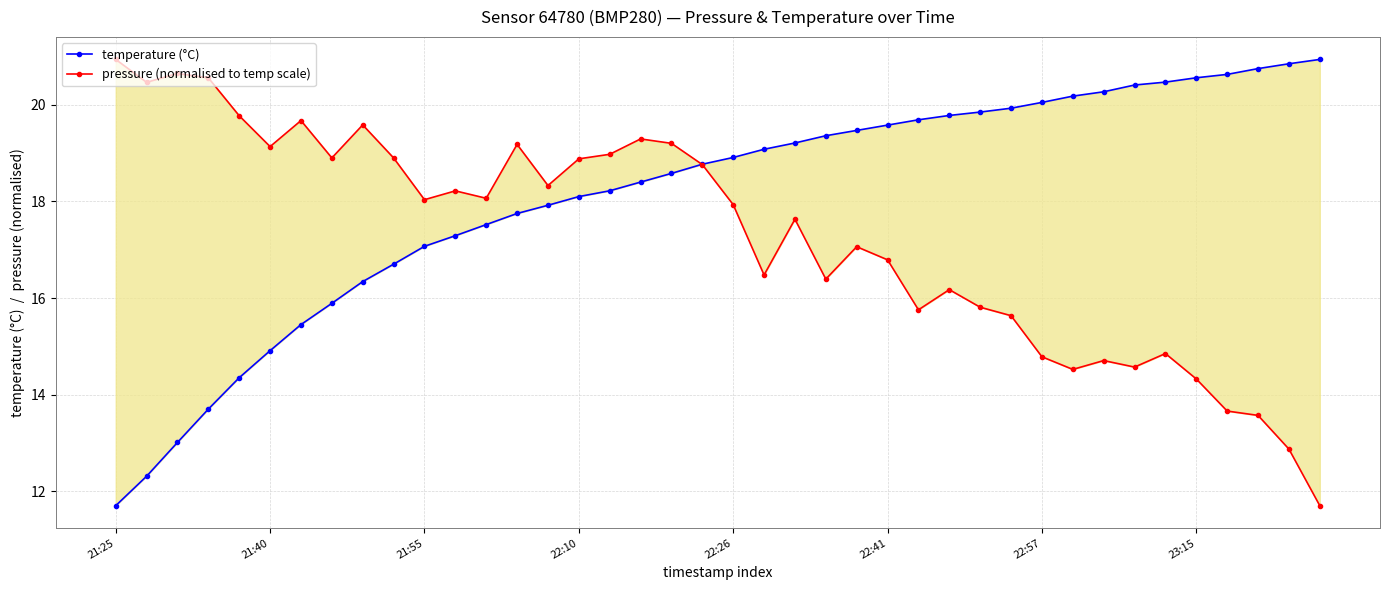

True or false: pressure (normalised to temp scale) has a value of 6.2 at 31.

False